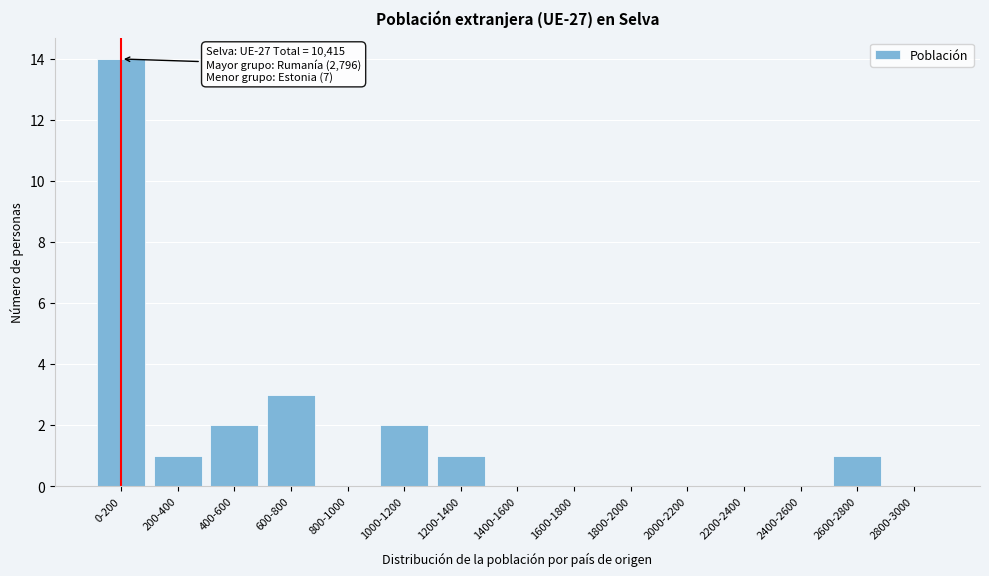

Reading right to left, transcribe all the data shown in this chart.

2800-3000=0	2600-2800=1	2400-2600=0	2200-2400=0	2000-2200=0	1800-2000=0	1600-1800=0	1400-1600=0	1200-1400=1	1000-1200=2	800-1000=0	600-800=3	400-600=2	200-400=1	0-200=14